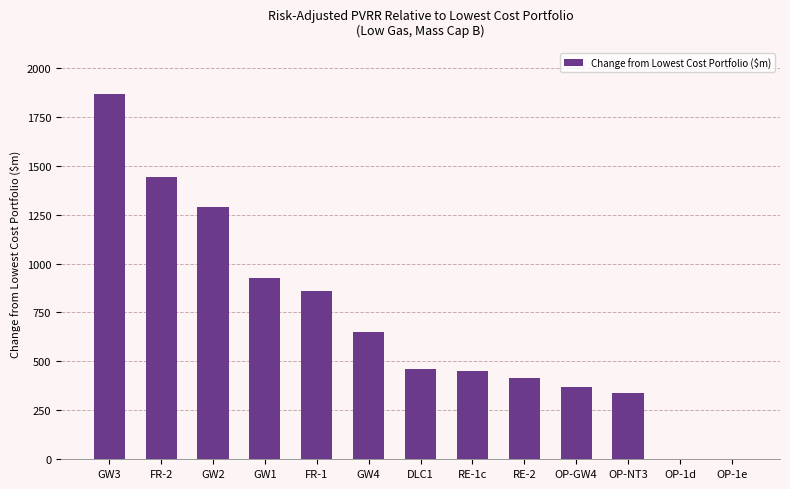

What is the sum of the values at OP-1d and FR-2?

1444.4